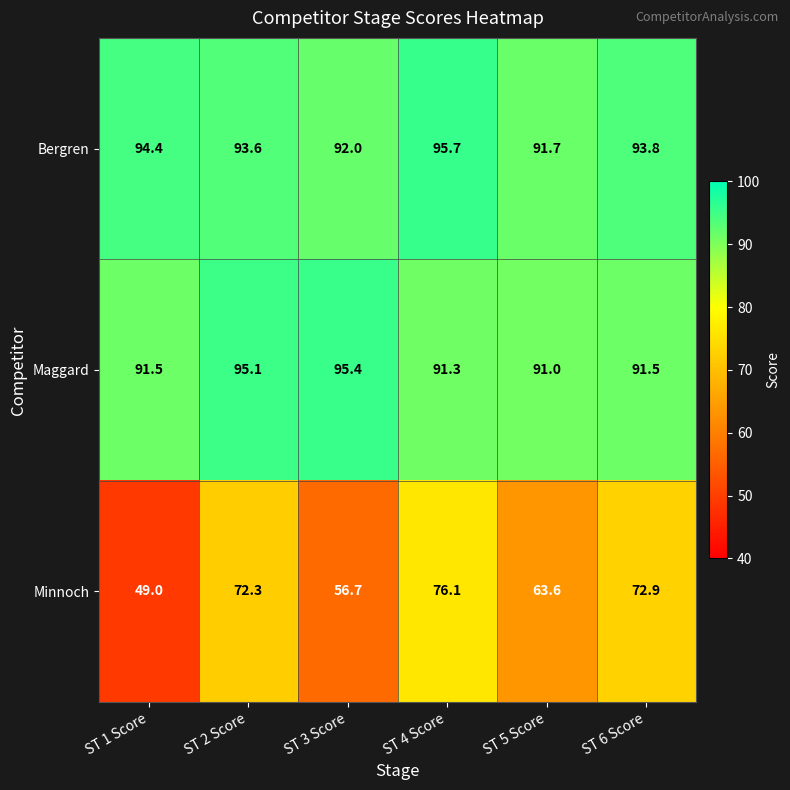

What is the difference between the Bergren values at ST 1 Score and ST 5 Score?

2.7